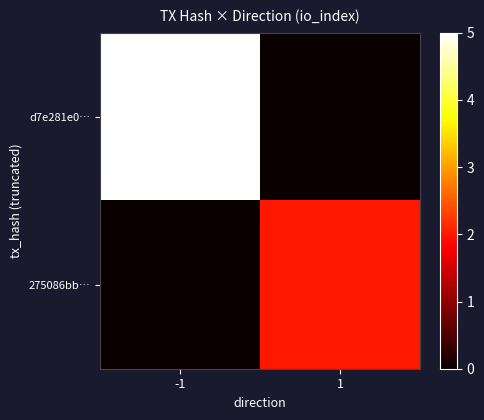

At which category is the sum across all series the highest?

-1